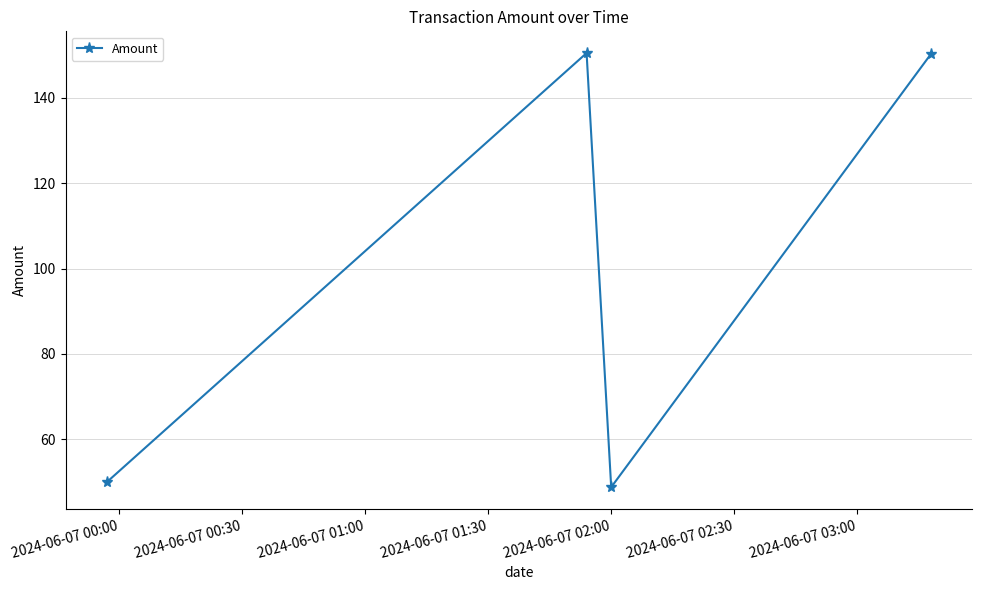

What is the value of the 2nd point from the left?

150.5